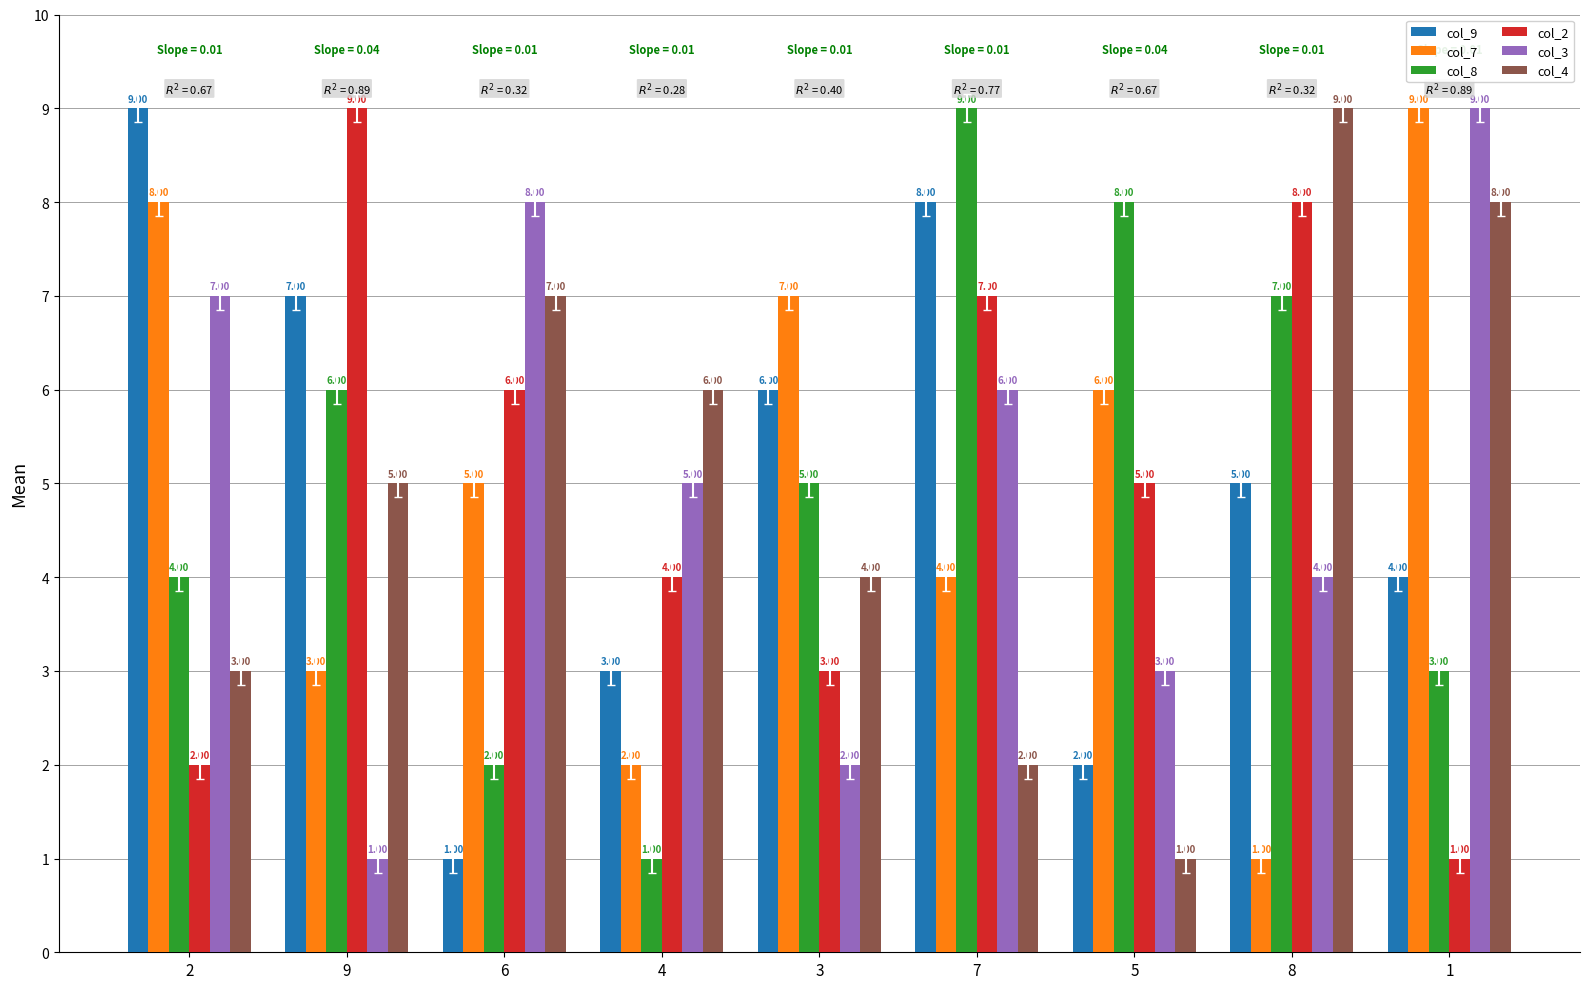

Count the number of data series in this chart.

6